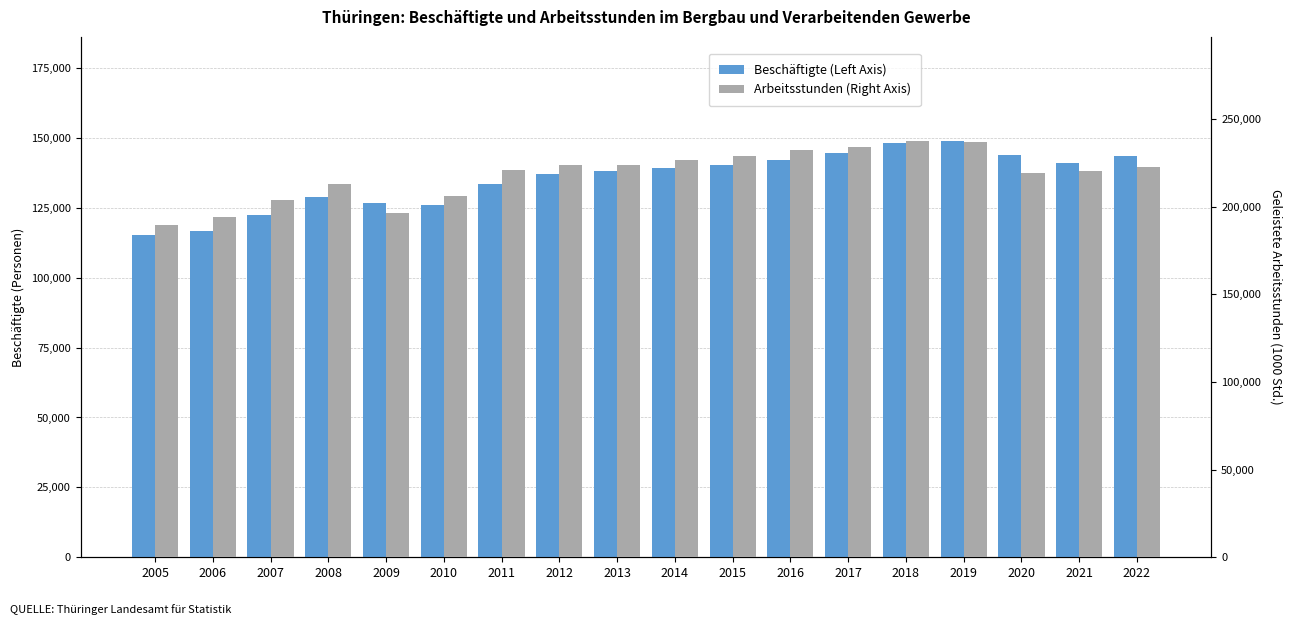

Is it true that Beschäftigte (Left Axis) equals 143397.4 at 2022?

True